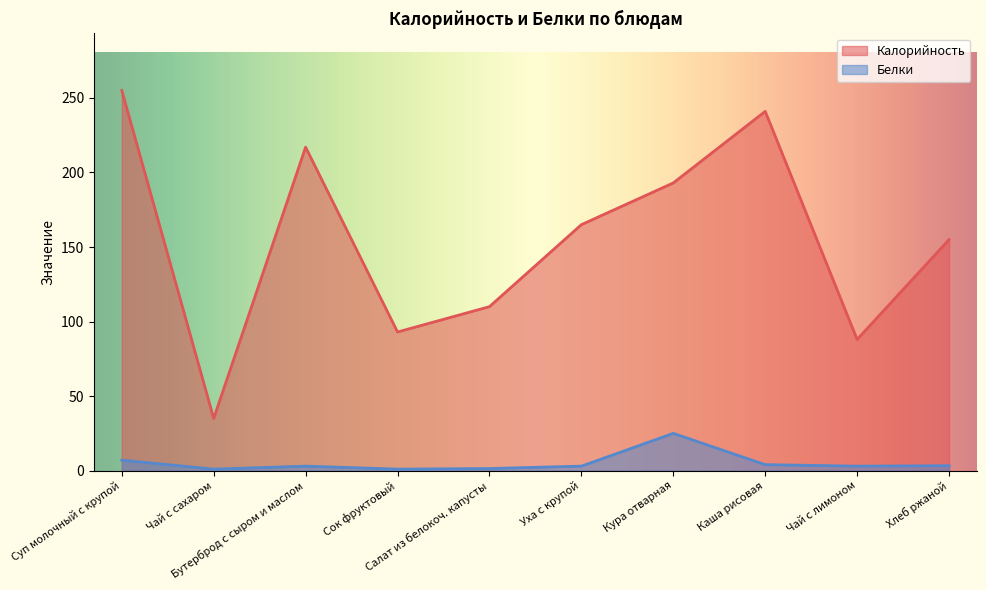

Between Сок фруктовый and Хлеб ржаной, which series saw the biggest shift?

Калорийность